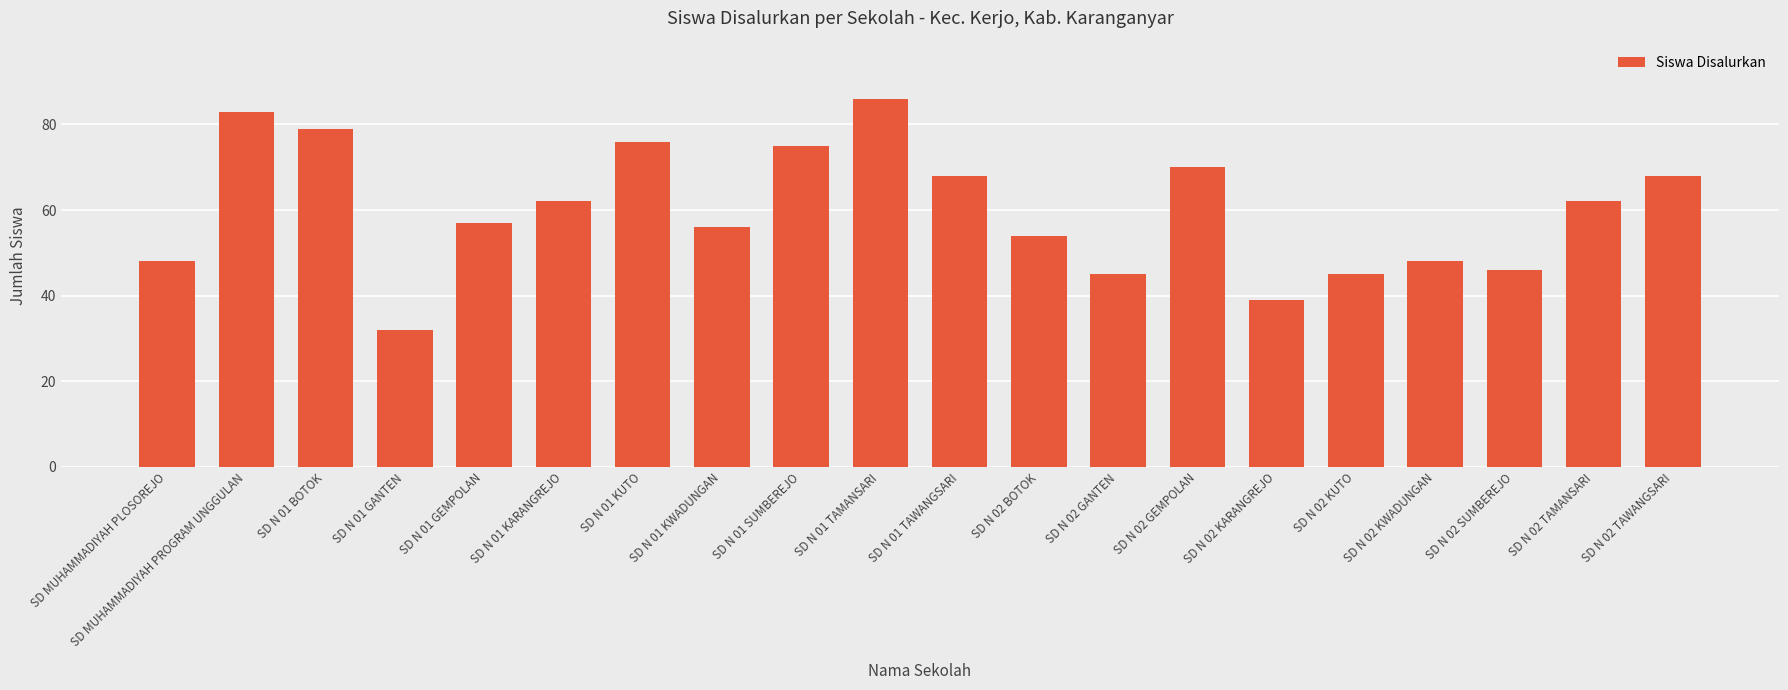

The chart shows a value of 129 at SD N 01 BOTOK. True or false?

False